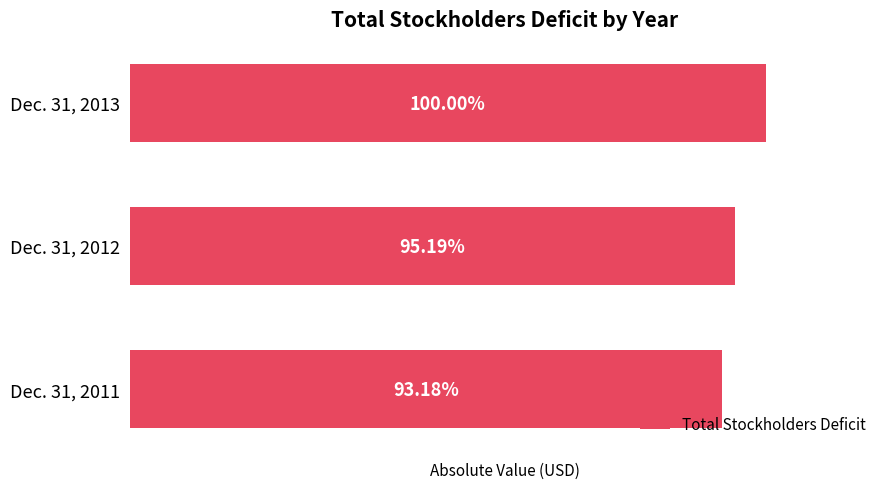

What is the difference between the maximum and minimum values?

751675